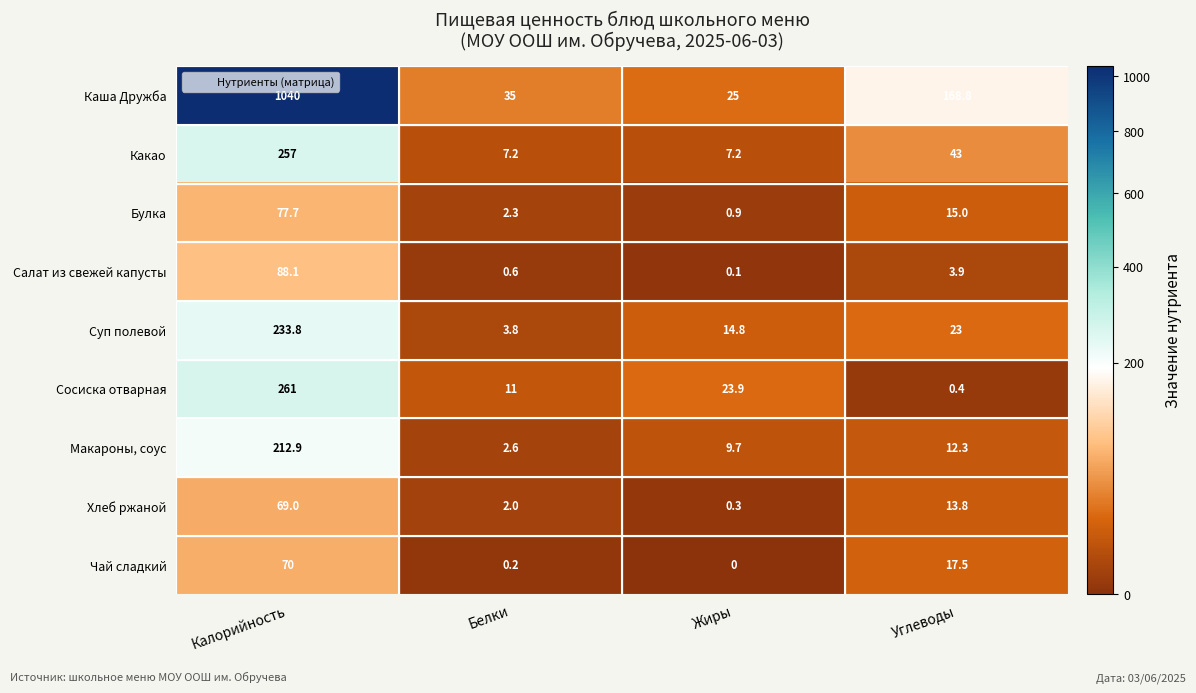

What is the spread (max minus min) of values at Жиры?

25.0